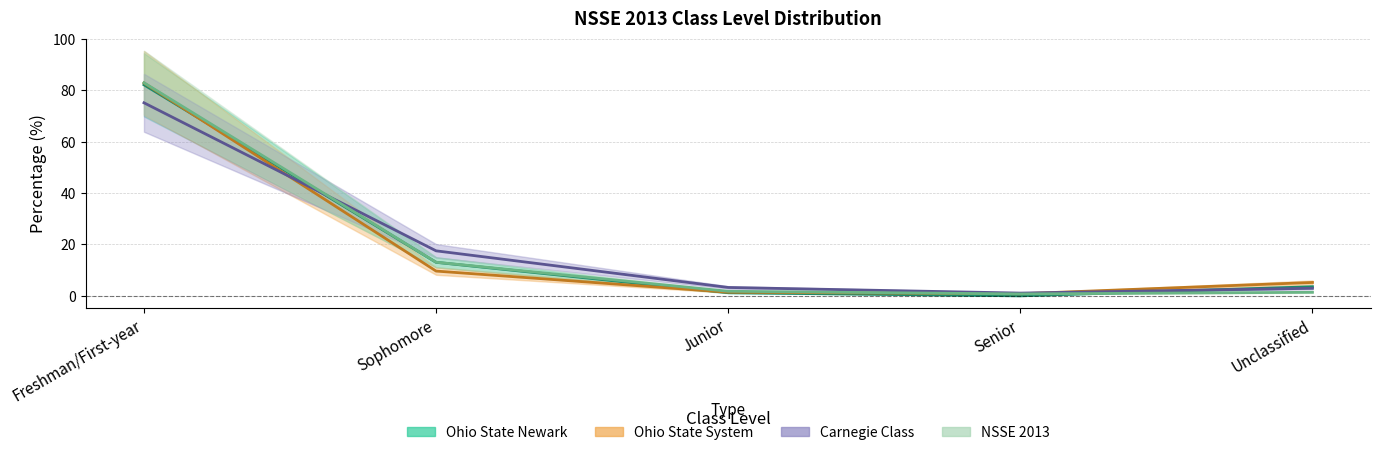

Reading left to right, transcribe all the data shown in this chart.

Ohio State Newark: 82.2	13.1	1.2	0.0	3.5
Ohio State System: 82.9	9.7	1.4	0.8	5.2
Carnegie Class: 75.2	17.5	3.3	1.1	3.0
NSSE 2013: 83.0	13.1	1.8	0.8	1.4